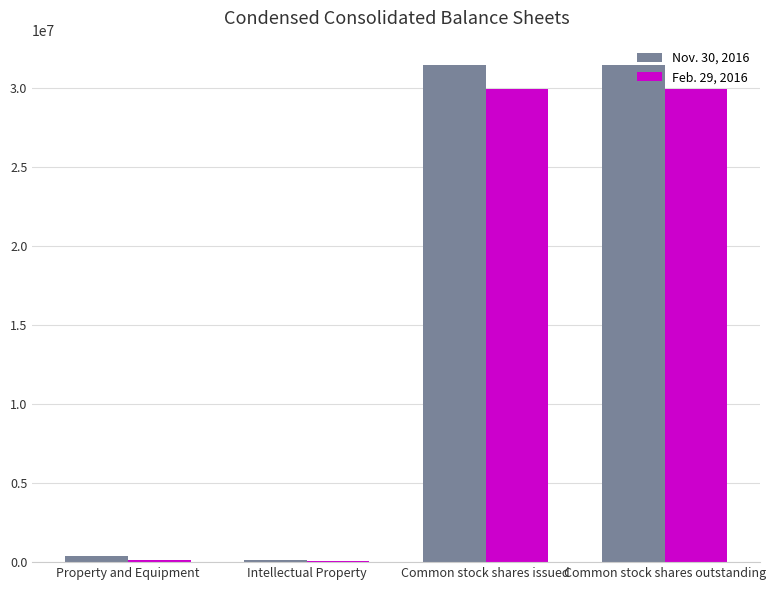

True or false: Feb. 29, 2016 has a value of 29910800 at Common stock shares outstanding.

True